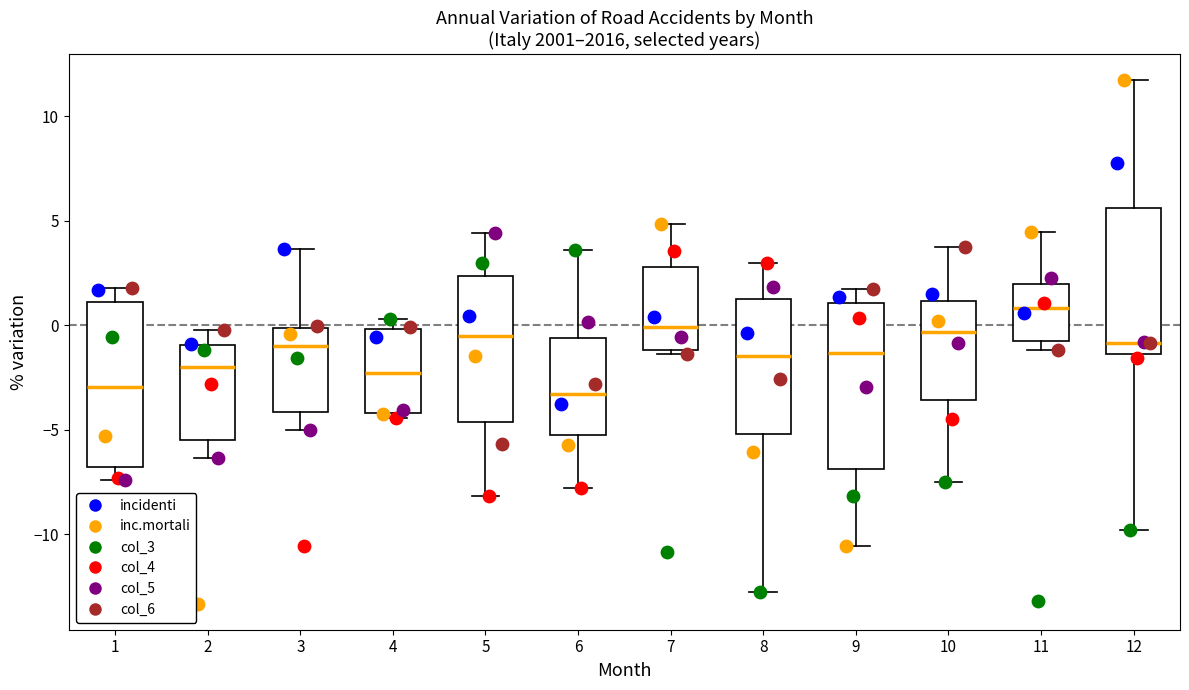

Which box's median line is the highest?

11